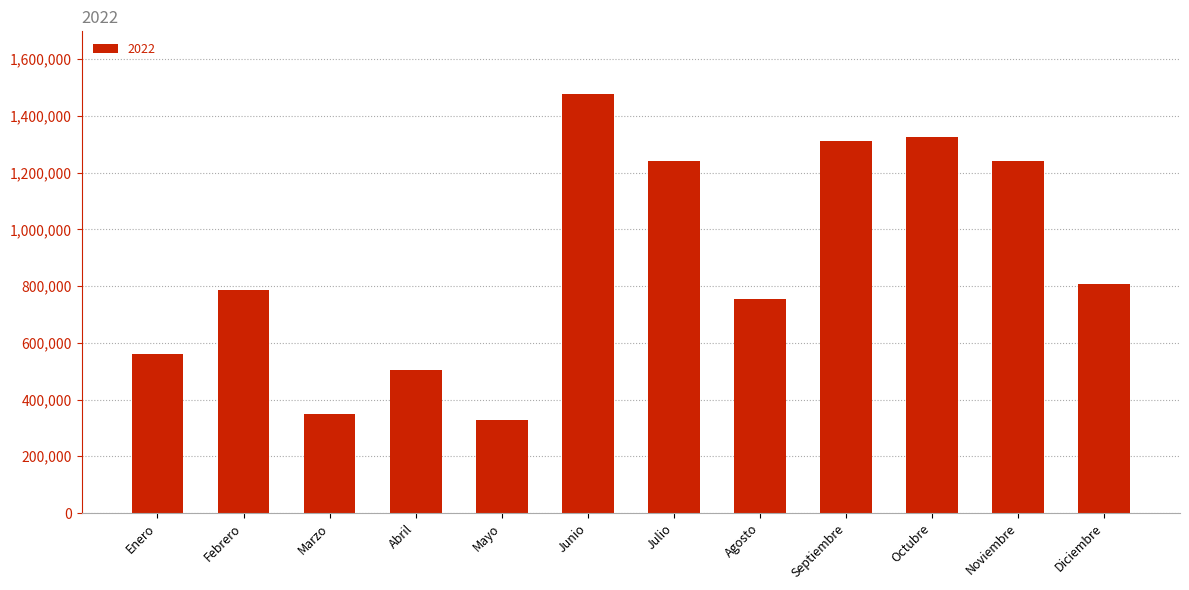

What is the ratio of the value at Febrero to the value at Septiembre?

0.6